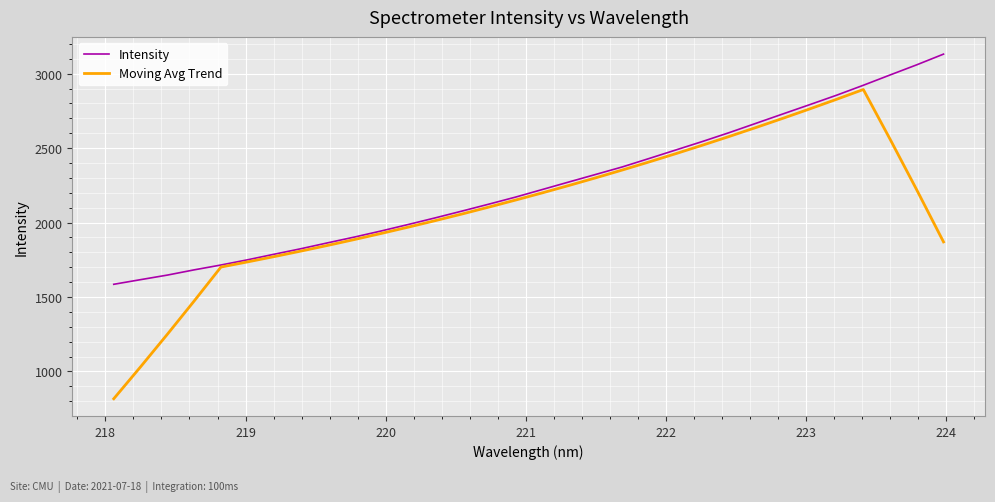

Which series has the largest range (max minus min)?

Moving Avg Trend